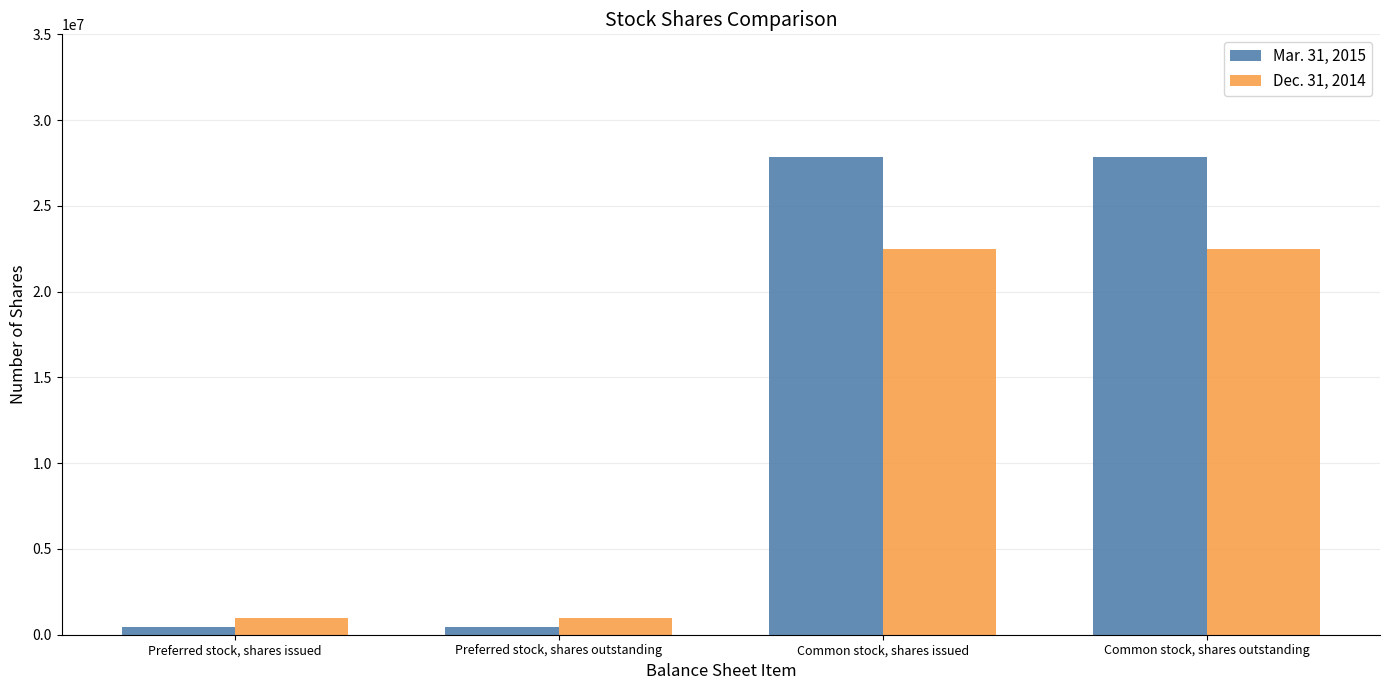

What is the maximum value shown in the chart?

27864841